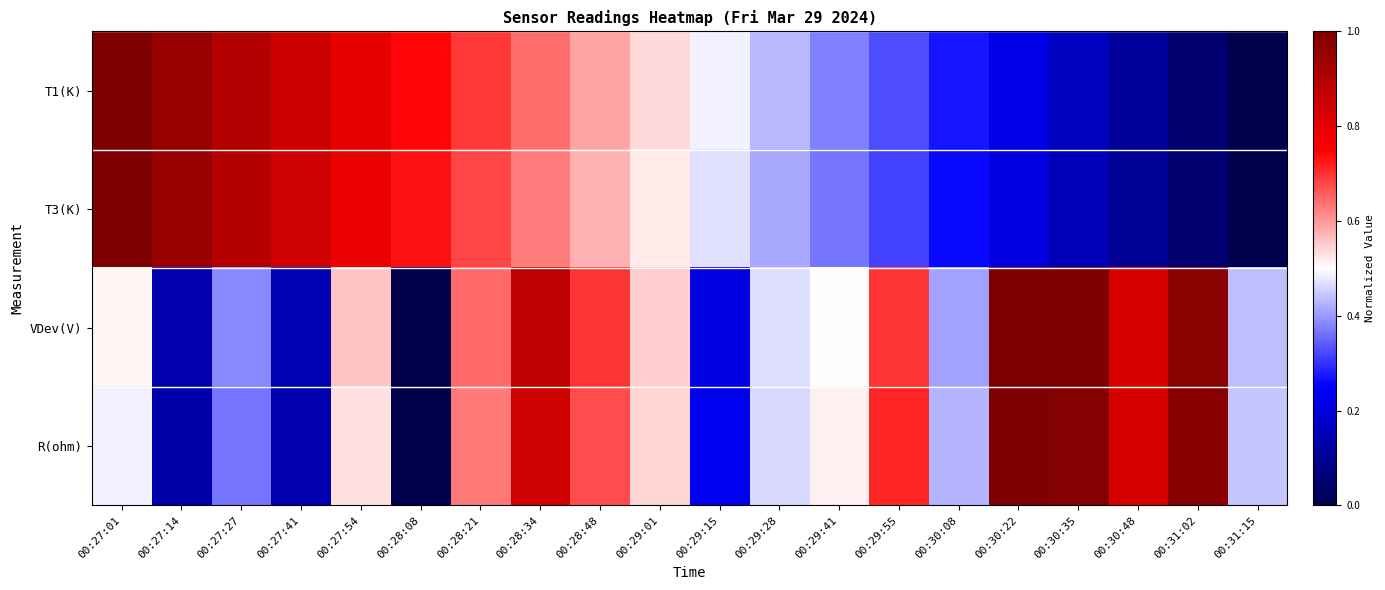

Reading left to right, list all the values displayed in this chart.

T1(K): 00:27:01=1.0	00:27:14=0.9	00:27:27=0.9	00:27:41=0.8	00:27:54=0.8	00:28:08=0.7	00:28:21=0.7	00:28:34=0.6	00:28:48=0.6	00:29:01=0.5	00:29:15=0.5	00:29:28=0.4	00:29:41=0.4	00:29:55=0.3	00:30:08=0.3	00:30:22=0.2	00:30:35=0.2	00:30:48=0.1	00:31:02=0.1	00:31:15=0.0
T3(K): 00:27:01=1.0	00:27:14=0.9	00:27:27=0.9	00:27:41=0.8	00:27:54=0.8	00:28:08=0.7	00:28:21=0.7	00:28:34=0.6	00:28:48=0.6	00:29:01=0.5	00:29:15=0.5	00:29:28=0.4	00:29:41=0.4	00:29:55=0.3	00:30:08=0.3	00:30:22=0.2	00:30:35=0.2	00:30:48=0.1	00:31:02=0.1	00:31:15=0.0
VDev(V): 00:27:01=0.5	00:27:14=0.1	00:27:27=0.4	00:27:41=0.1	00:27:54=0.6	00:28:08=0.0	00:28:21=0.6	00:28:34=0.9	00:28:48=0.7	00:29:01=0.5	00:29:15=0.2	00:29:28=0.5	00:29:41=0.5	00:29:55=0.7	00:30:08=0.4	00:30:22=1.0	00:30:35=1.0	00:30:48=0.8	00:31:02=1.0	00:31:15=0.4
R(ohm): 00:27:01=0.5	00:27:14=0.1	00:27:27=0.4	00:27:41=0.1	00:27:54=0.5	00:28:08=0.0	00:28:21=0.6	00:28:34=0.8	00:28:48=0.7	00:29:01=0.5	00:29:15=0.2	00:29:28=0.5	00:29:41=0.5	00:29:55=0.7	00:30:08=0.4	00:30:22=1.0	00:30:35=1.0	00:30:48=0.8	00:31:02=1.0	00:31:15=0.4